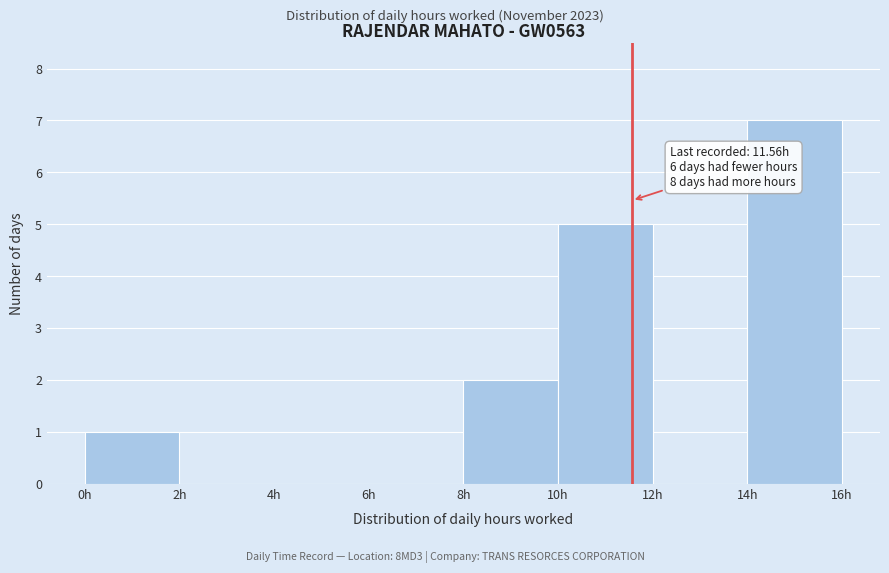

Over which range of the x-axis is the bar tallest?

14 to 16